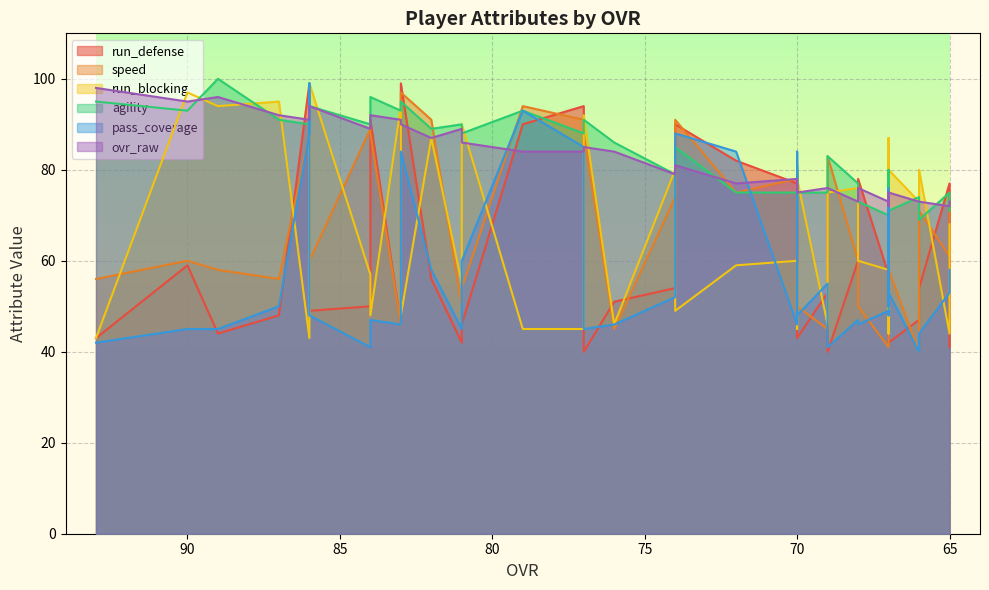

True or false: agility has a value of 75 at 69.

True